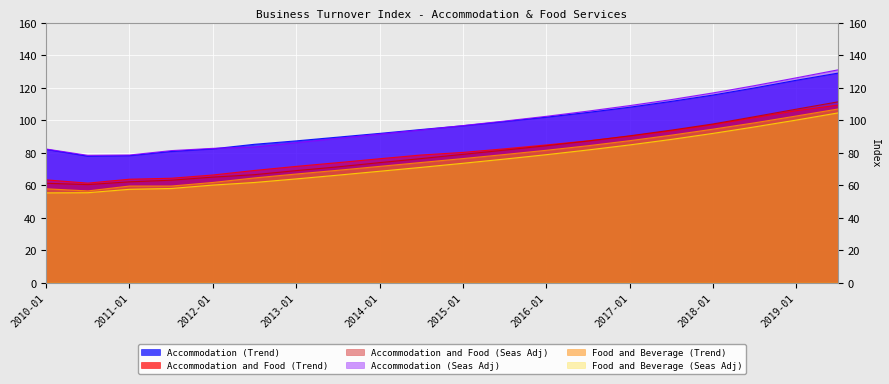

Where is Accommodation and Food (Trend) nearest to the value 85?

2016-01